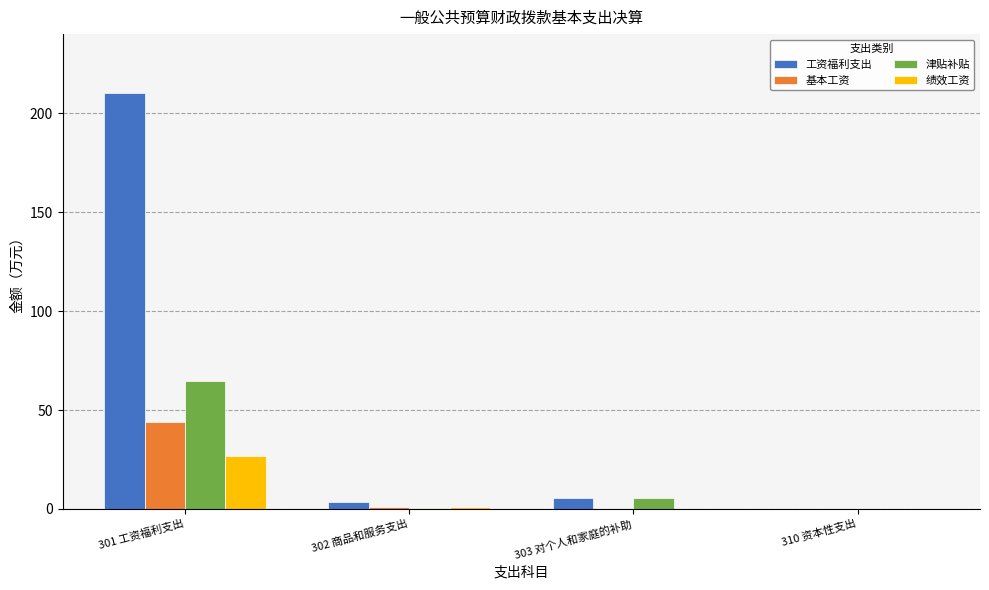

Are the bars grouped side by side (vs. stacked)?

Yes